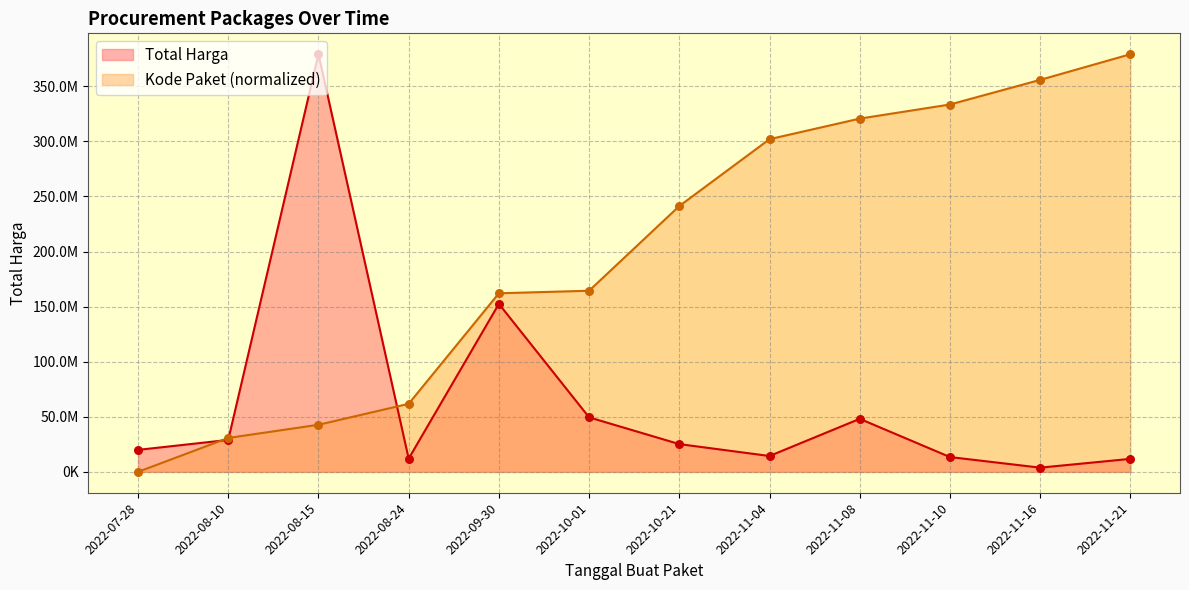

At how many categories does at least one series exceed 176864559?

7